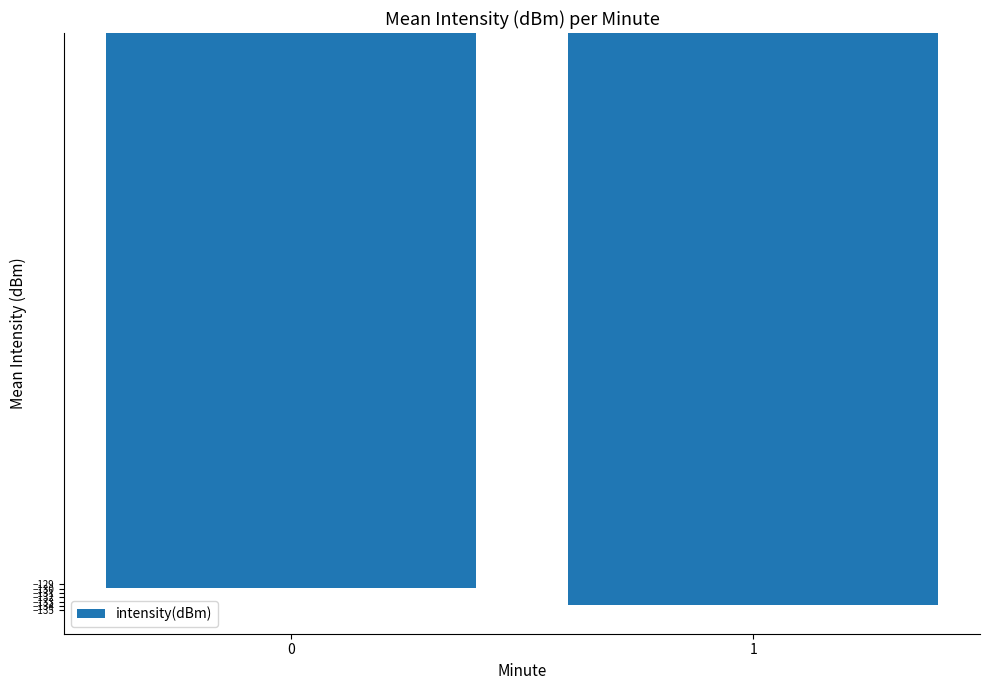

Rank the categories by value from lowest to highest.

1, 0